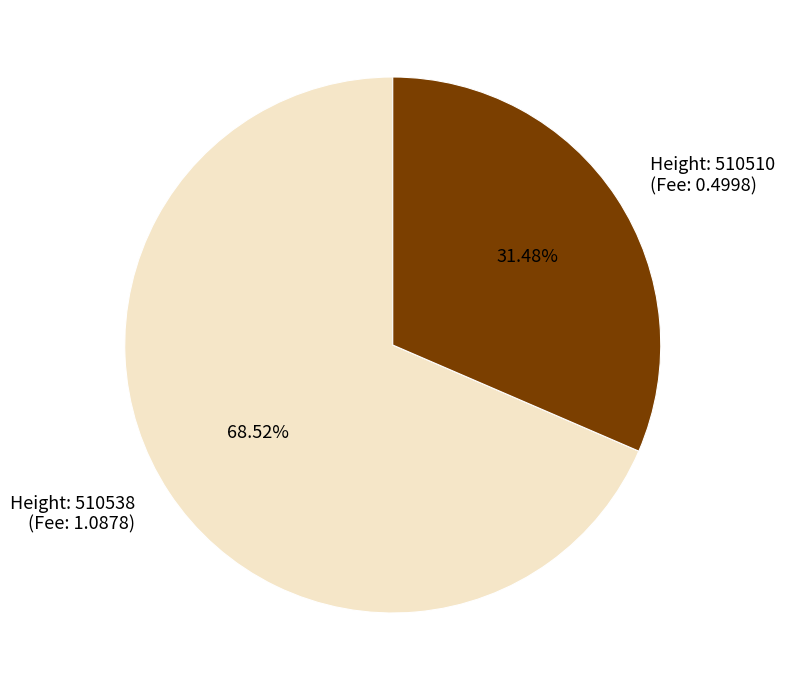

Which slice is the largest?

Height: 510538 (Fee: 1.0878)